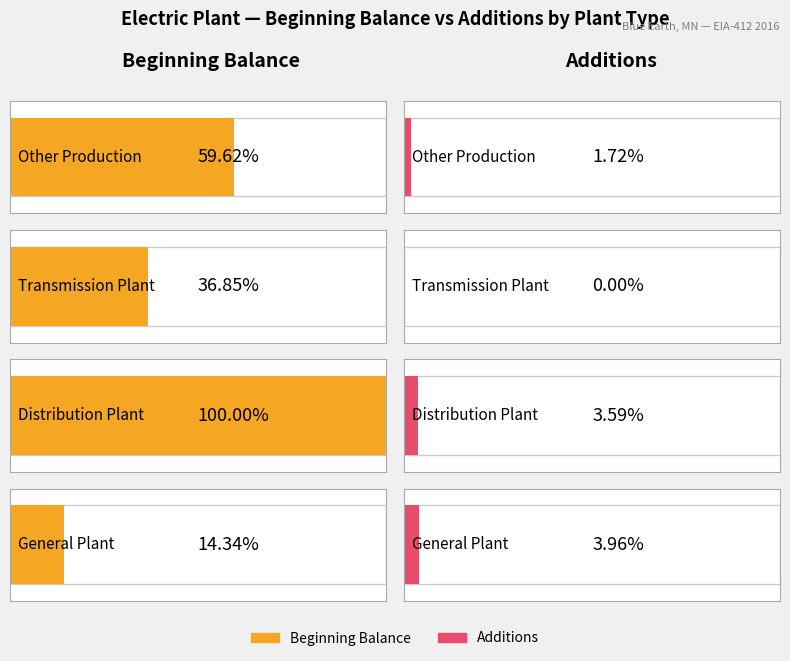

How many bars are there in total?

8